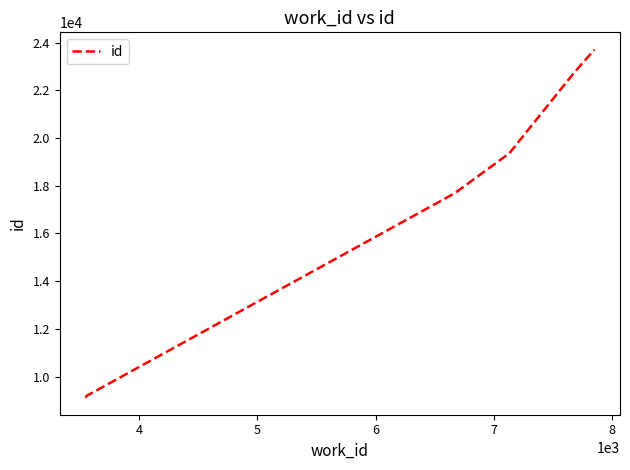

What is the greatest value displayed?

23703